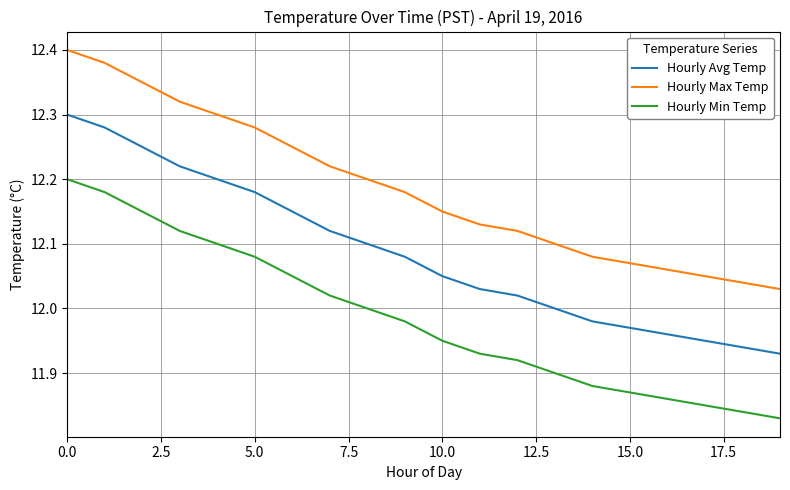

Rank the series by their maximum value, from lowest to highest.

Hourly Min Temp, Hourly Avg Temp, Hourly Max Temp